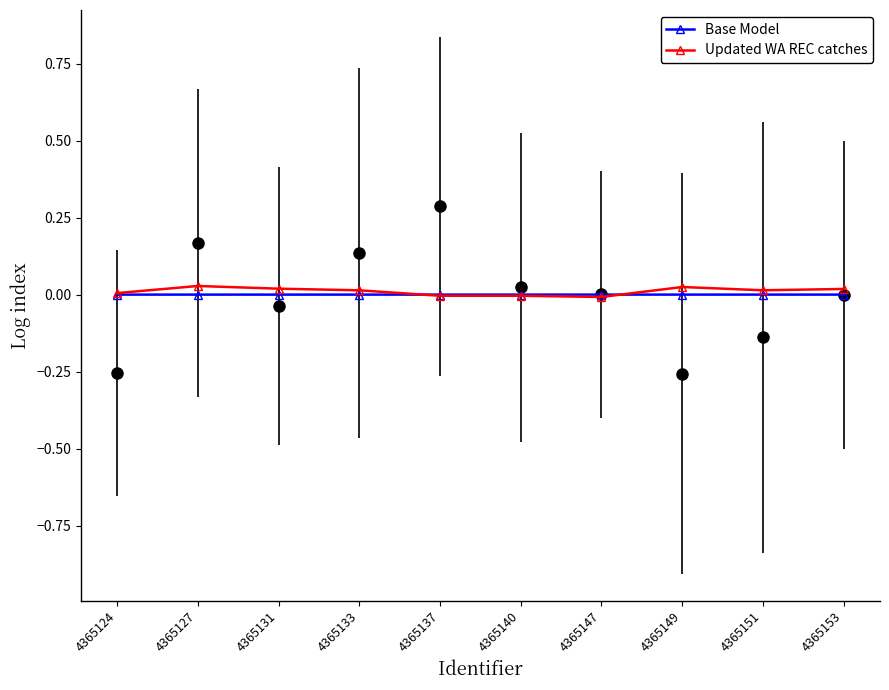

Does the chart display data point markers on the line(s)?

Yes